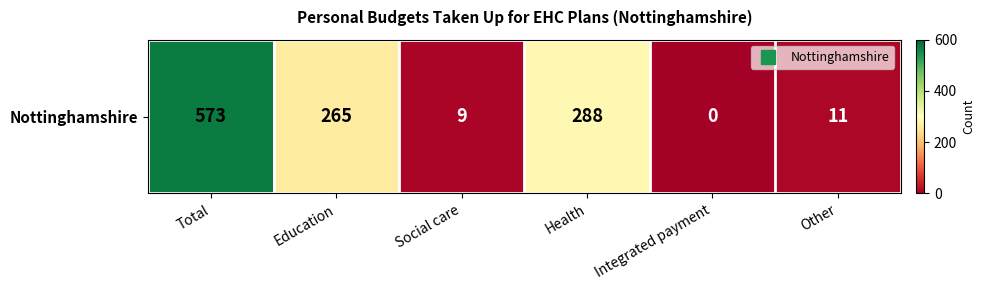

Between Integrated payment and Education, which is larger?

Education